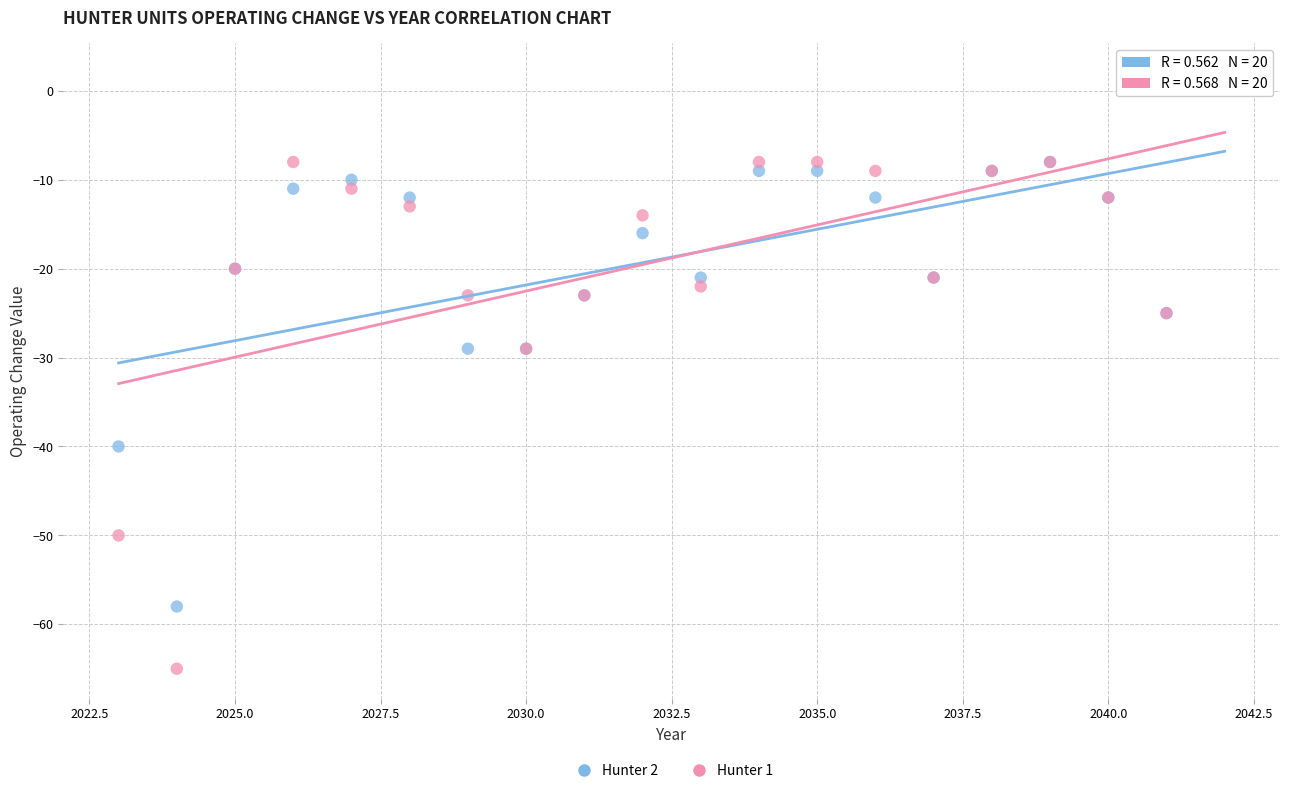

Which series contains the lowest Y value?

Hunter 1